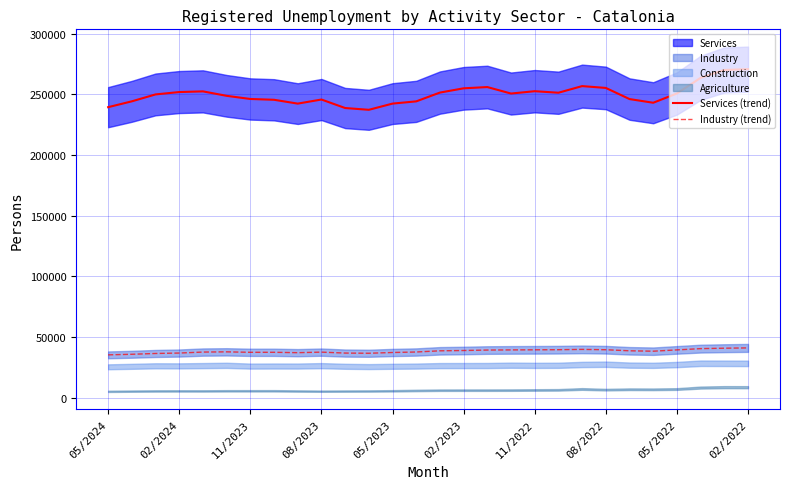

How many lines are shown in the chart?

2